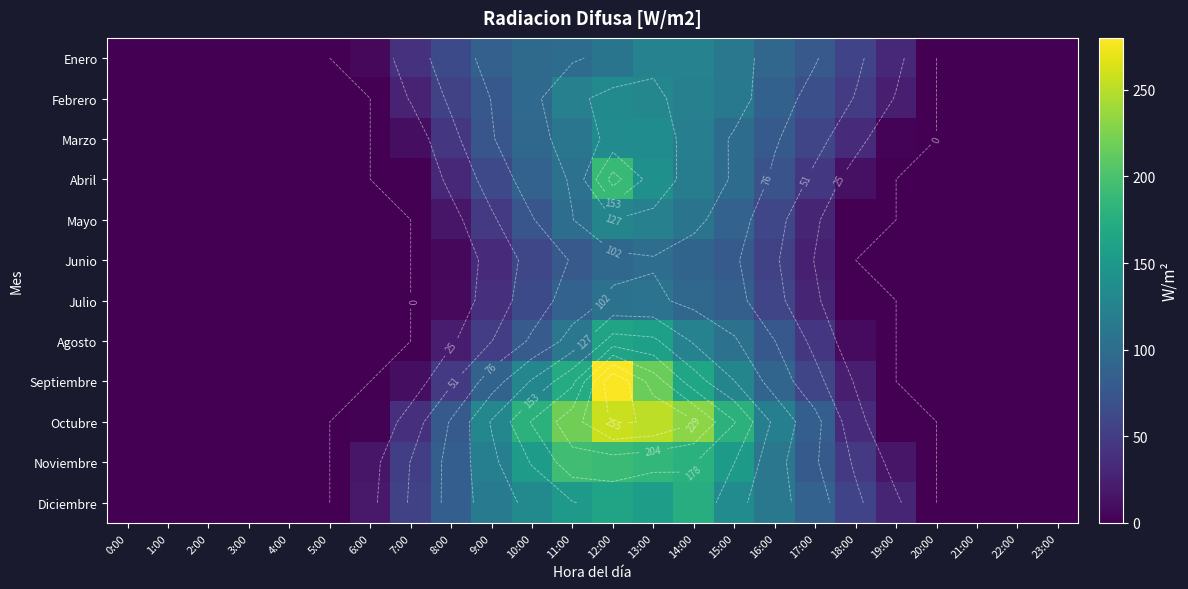

At 1:00, list the series in order from largest to smallest.

Enero, Febrero, Marzo, Abril, Mayo, Junio, Julio, Agosto, Septiembre, Octubre, Noviembre, Diciembre